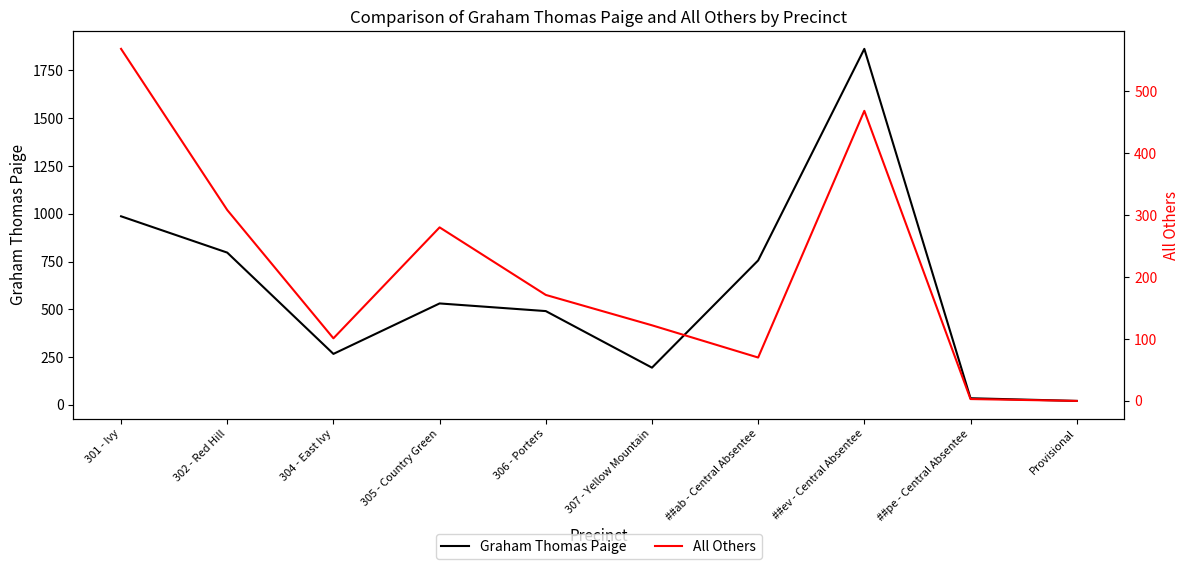

Reading left to right, transcribe all the data shown in this chart.

Graham Thomas Paige: 987	797	267	531	491	195	756	1863	35	21
All Others: 568	308	101	280	171	122	70	468	3	0